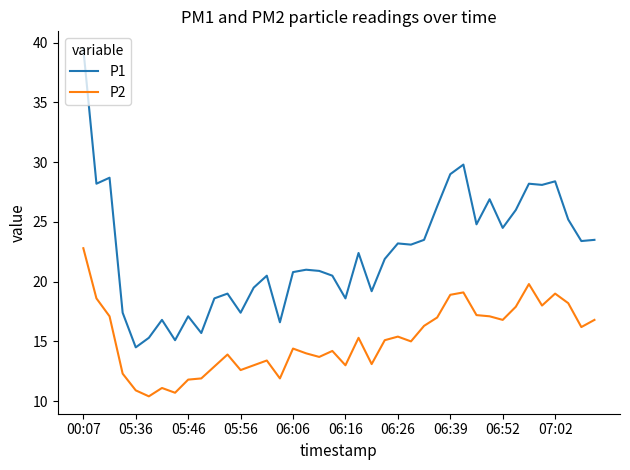

What is the smallest value displayed?

10.4